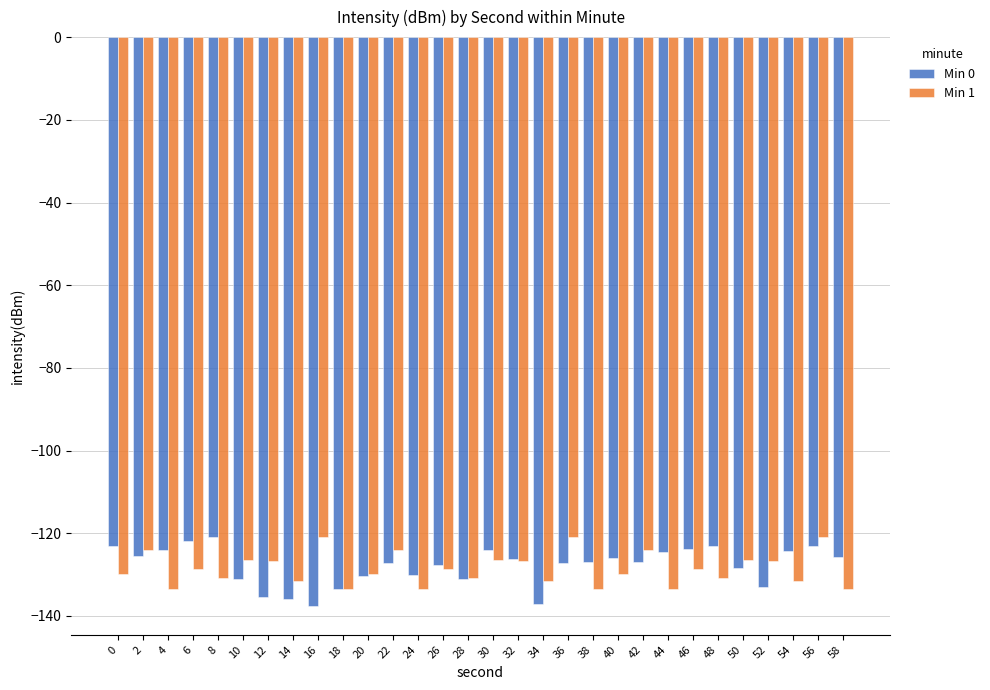

Does the chart contain any negative values?

Yes